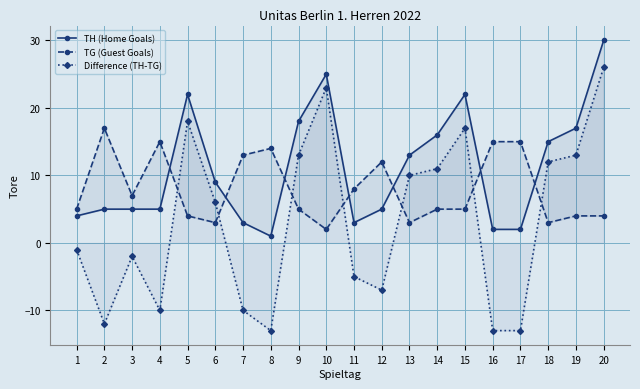

What is the sum of all Difference (TH-TG) values?

63